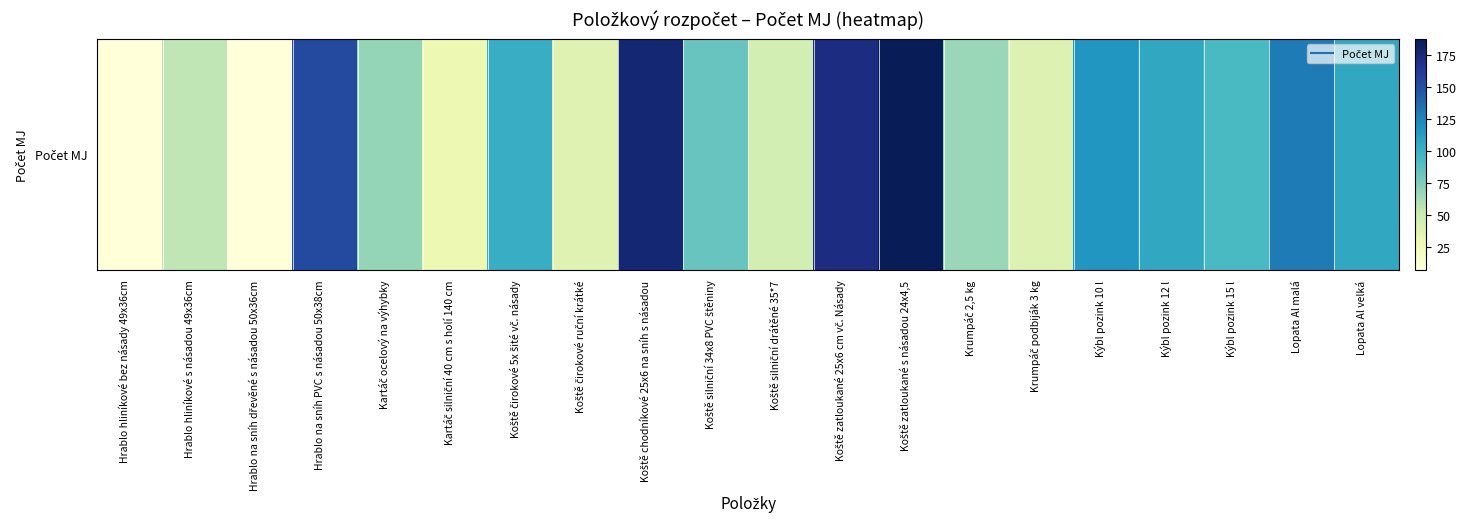

Reading left to right, what are all the values shown in this chart?

Hrablo hliníkové bez násady 49x36cm=7	Hrablo hliníkové s násadou 49x36cm=55	Hrablo na sníh dřevěné s násadou 50x36cm=7	Hrablo na sníh PVC s násadou 50x38cm=153	Kartáč ocelový na výhybky=68	Kartáč silniční 40 cm s holí 140 cm=29	Koště čirokové 5x šité vč. násady=103	Koště čirokové ruční krátké=38	Koště chodníkové 25x6 na sníh s násadou=178	Koště silniční 34x8 PVC štěniny=83	Koště silniční drátěné 35*7=45	Koště zatloukané 25x6 cm vč. Násady=172	Koště zatloukané s násadou 24x4,5=188	Krumpáč 2,5 kg=67	Krumpáč podbiják 3 kg=39	Kýbl pozink 10 l=117	Kýbl pozink 12 l=106	Kýbl pozink 15 l=94	Lopata Al malá=130	Lopata Al velká=106